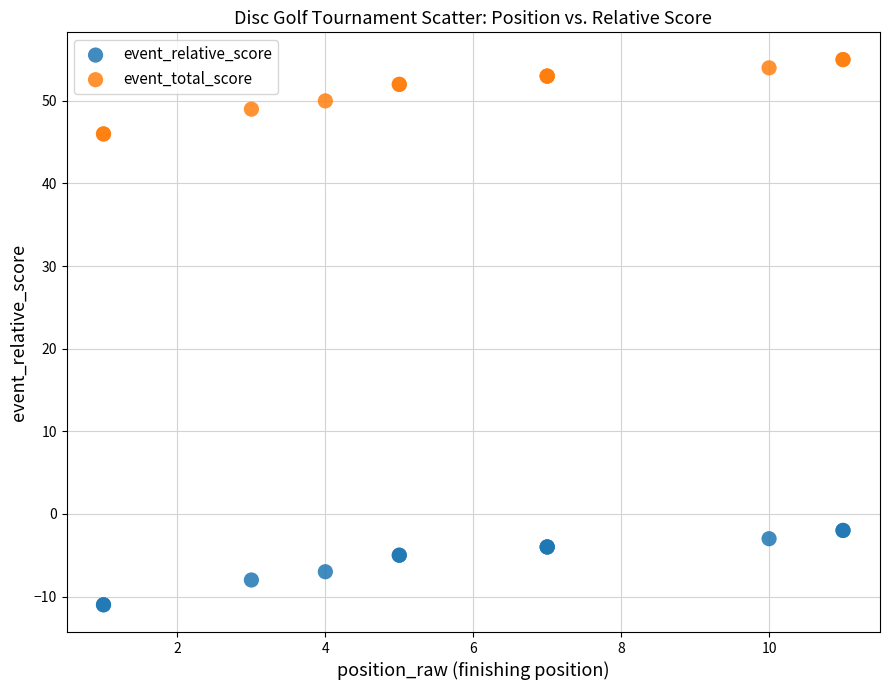

What are all the series names shown in the legend?

event_relative_score, event_total_score